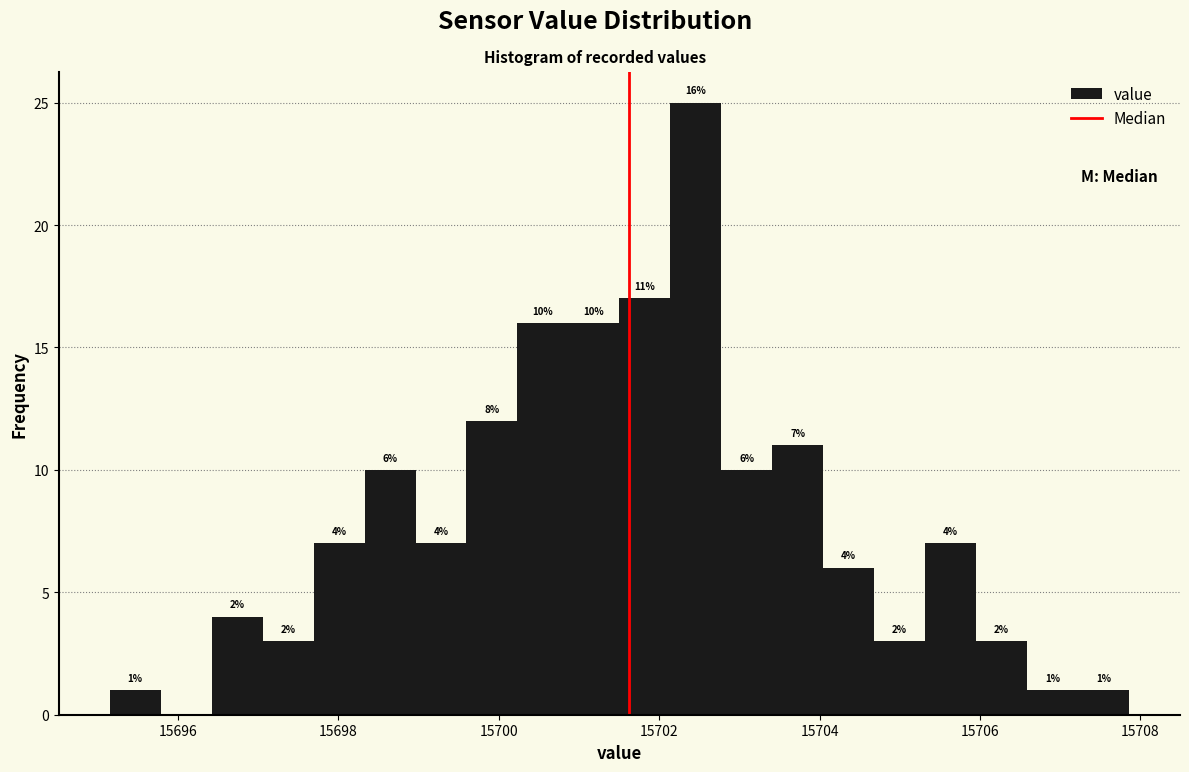

Read against the x-axis, roughly where is the centre of the tallest bar?

15702.4